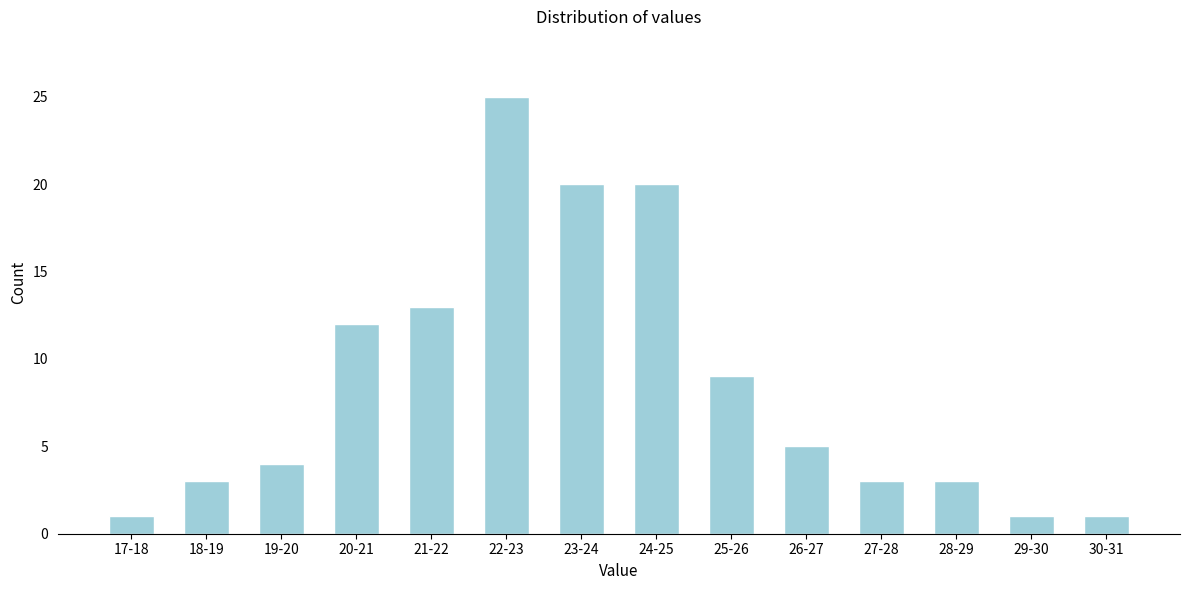

Reading left to right, extract all data points from this chart.

17-18=1	18-19=3	19-20=4	20-21=12	21-22=13	22-23=25	23-24=20	24-25=20	25-26=9	26-27=5	27-28=3	28-29=3	29-30=1	30-31=1